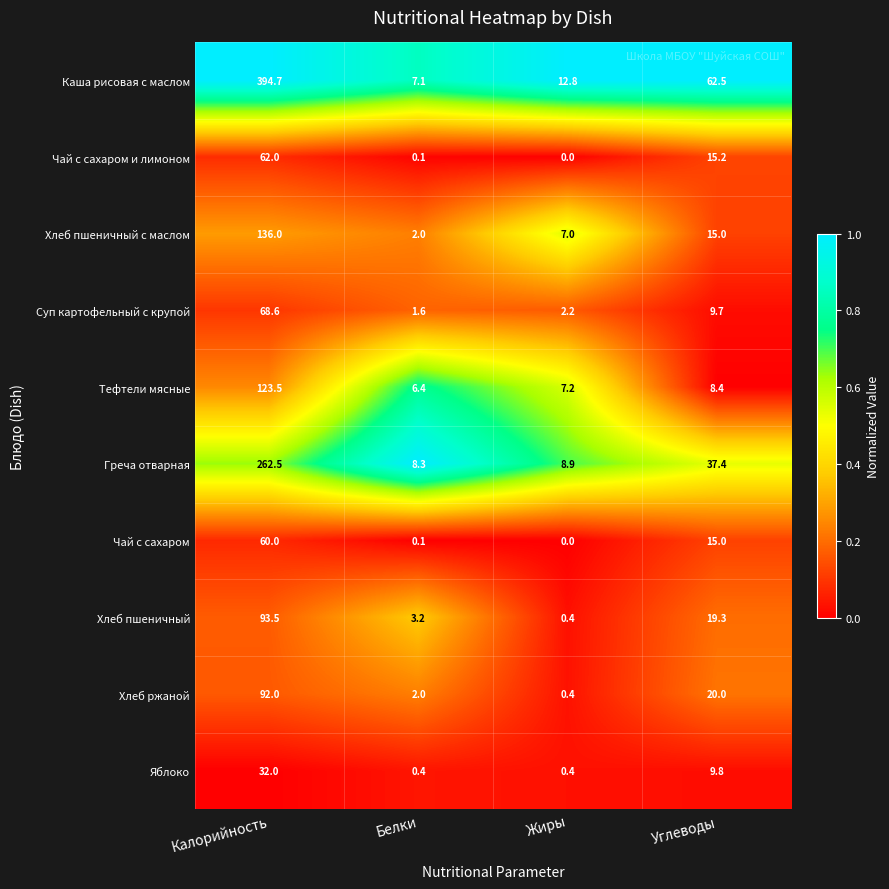

Which series has the widest spread of values?

Каша рисовая с маслом